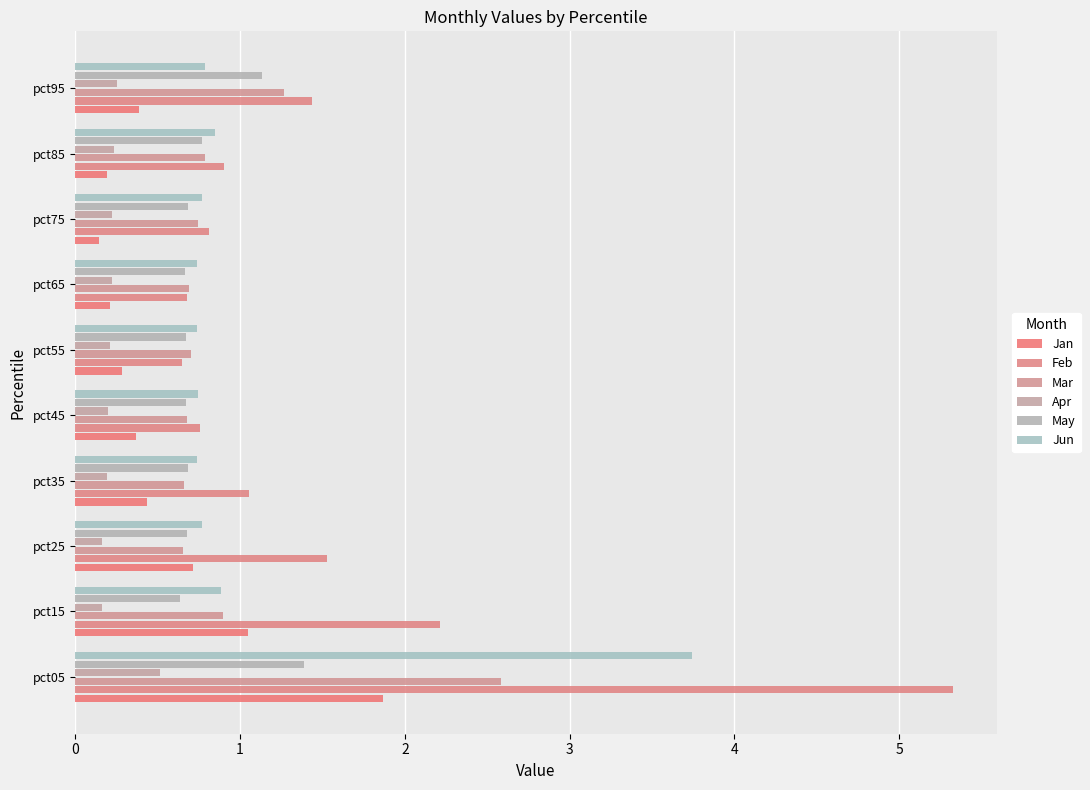

Rank the categories by Apr value from highest to lowest.

pct05, pct95, pct85, pct75, pct65, pct55, pct45, pct35, pct25, pct15